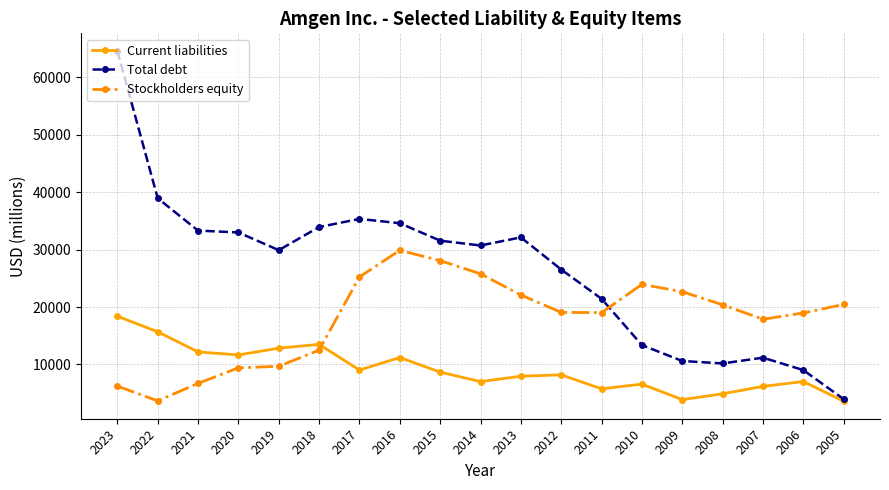

How many lines are shown in the chart?

3